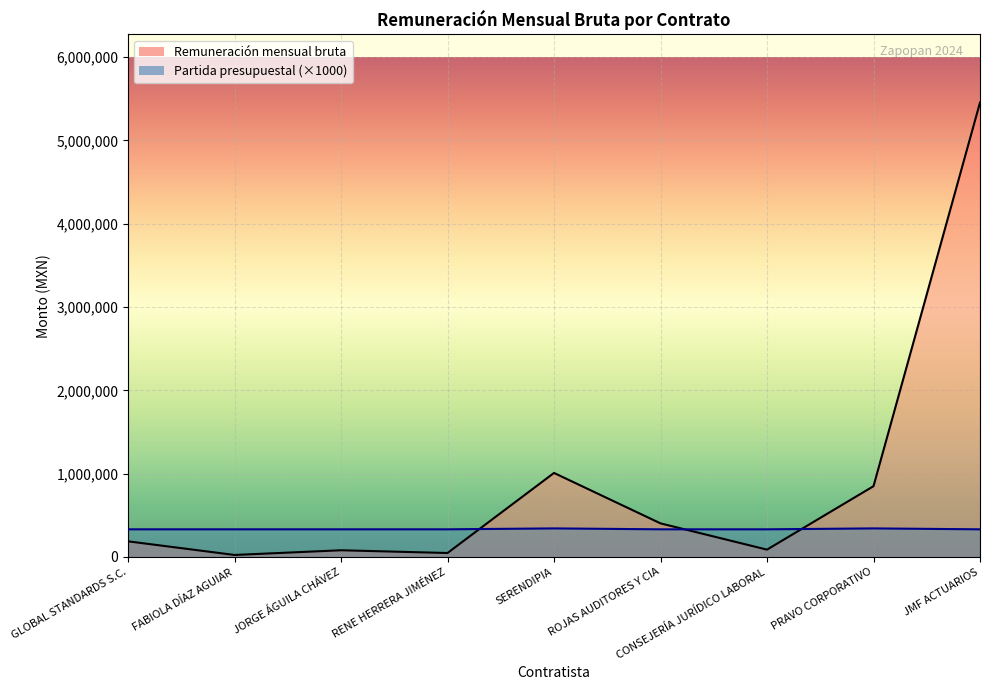

Which series has the widest spread of values?

Remuneración mensual bruta